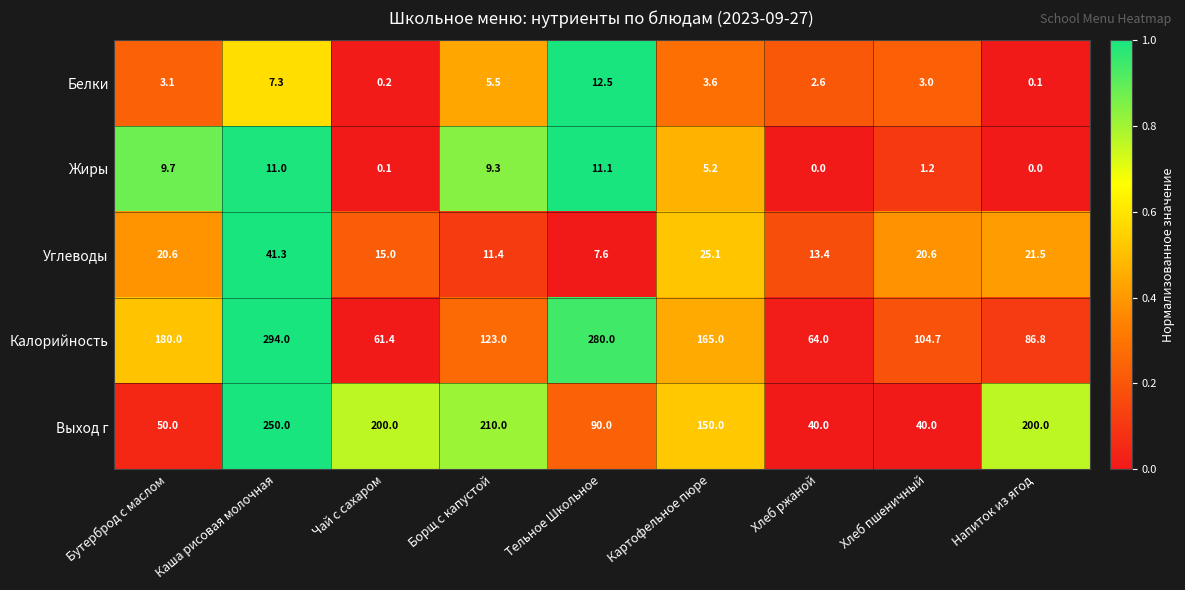

Rank the series by their maximum value, from highest to lowest.

Калорийность, Выход г, Углеводы, Белки, Жиры